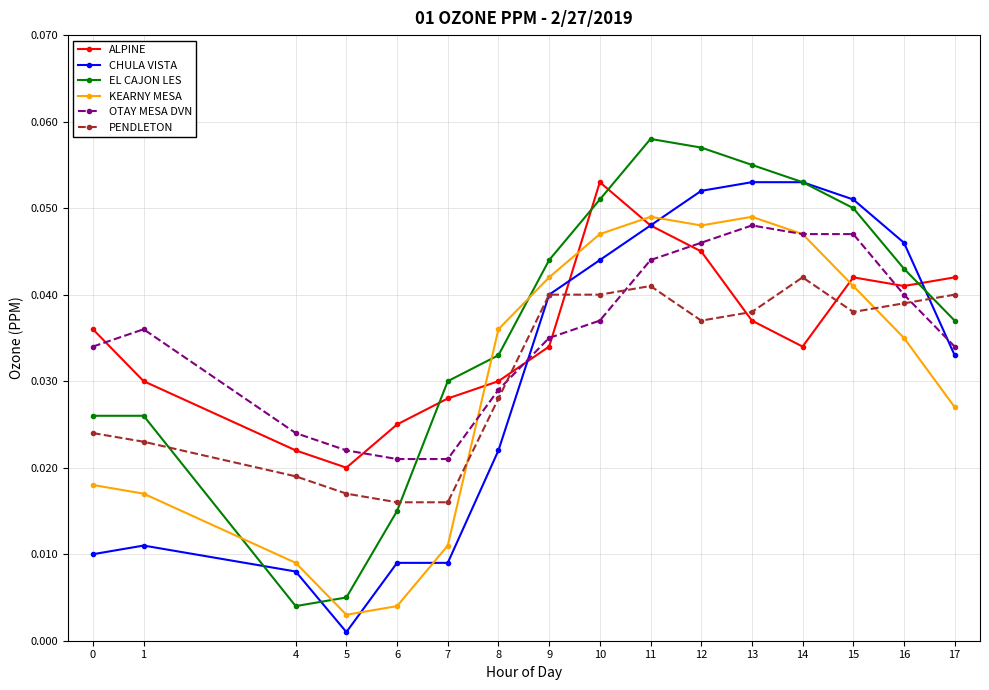

True or false: EL CAJON LES has a value of 0.1 at 9.

False